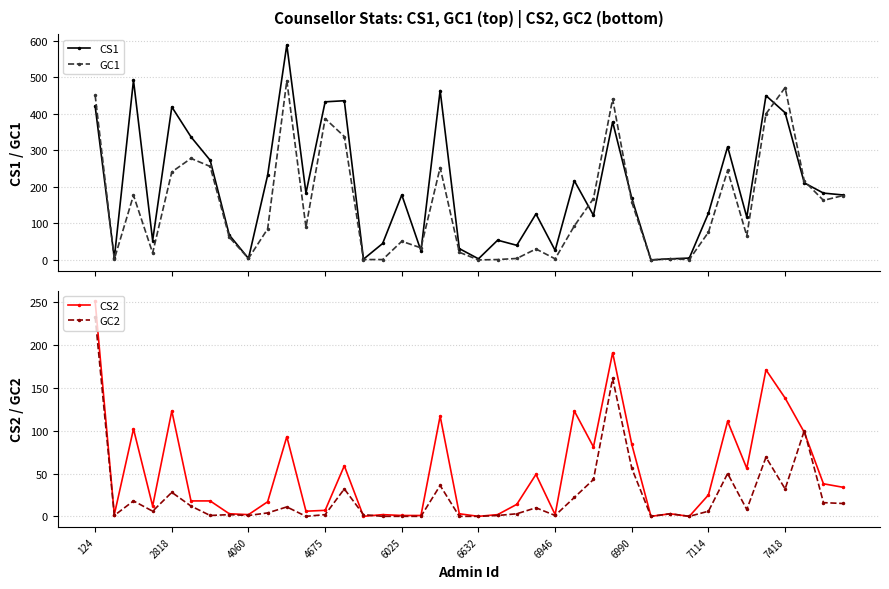

Where do GC2 and GC1 first cross each other?

13 and 14